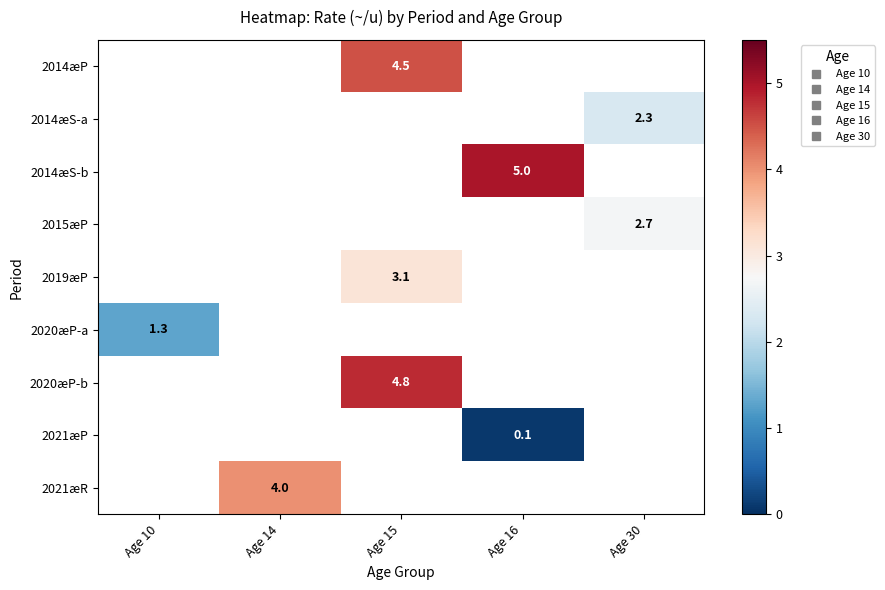

Is the value of 2021æP at Age 16 greater than the value of 2014æS-b at Age 30?

No